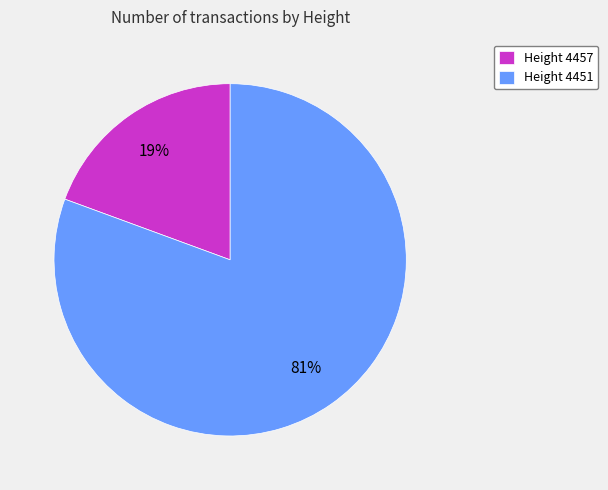

Rank the categories by value from highest to lowest.

Height 4451, Height 4457